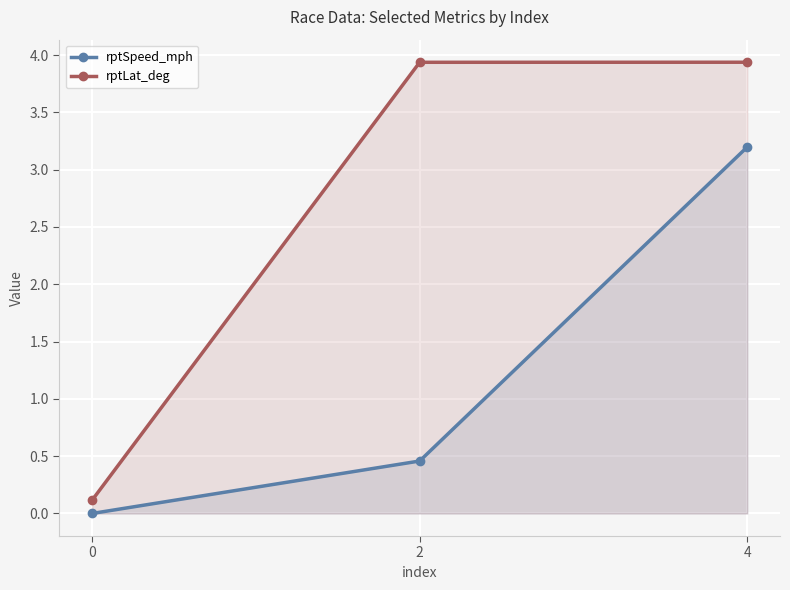

Reading left to right, transcribe all the data shown in this chart.

rptSpeed_mph: 0=0.0	2=0.5	4=3.2
rptLat_deg: 0=0.1	2=3.9	4=3.9